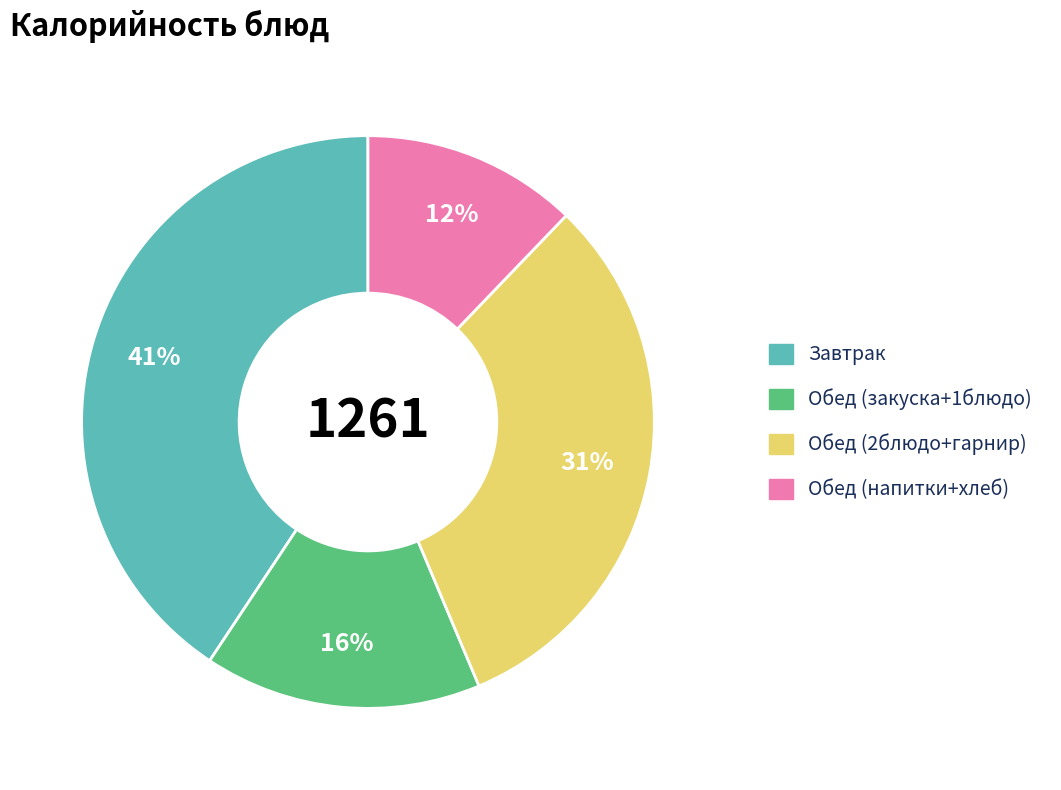

To the nearest percent, what is the difference between the largest and smallest slice percentages?

29%